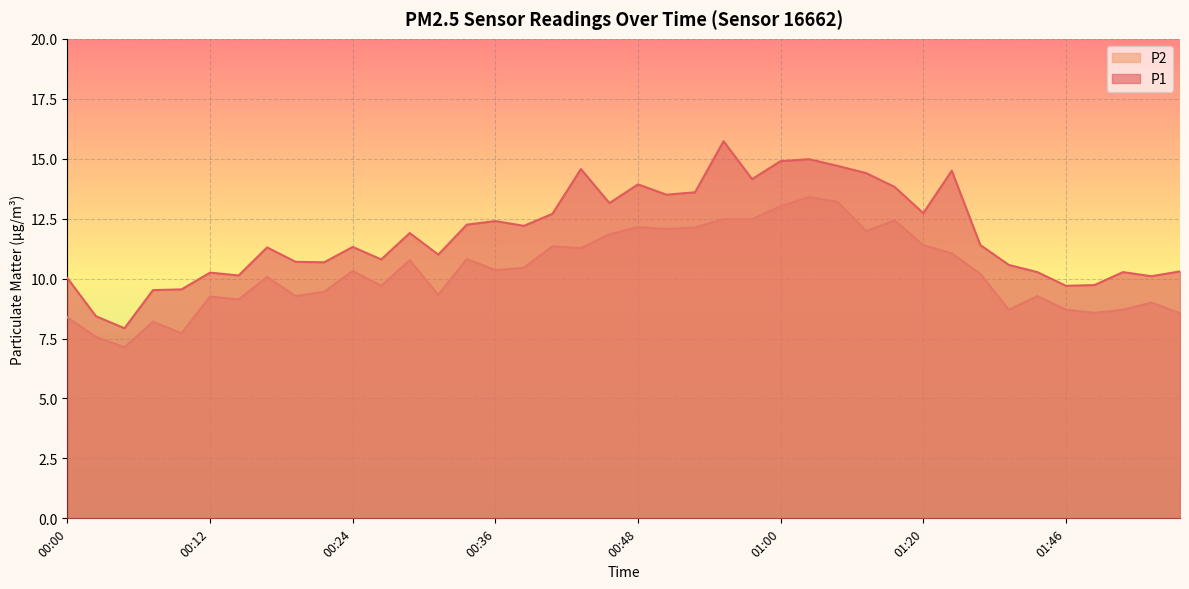

At how many categories does at least one series exceed 8?

39